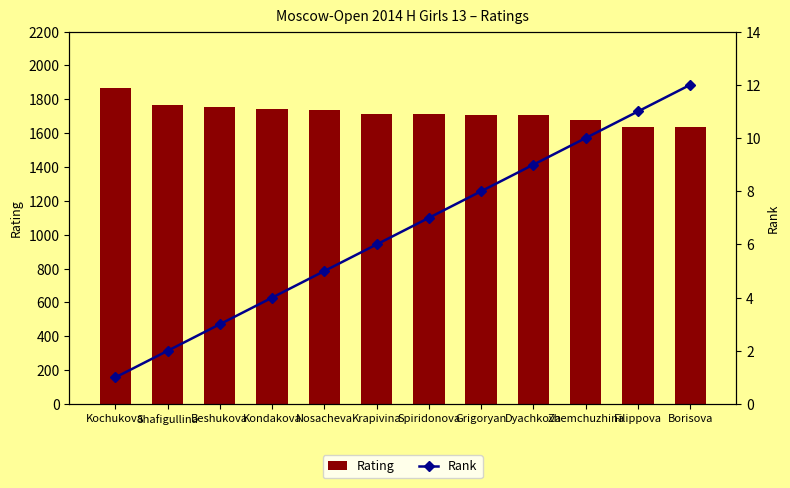

What is the sum of the Rank values at Shafigullina and Zhemchuzhina?

12